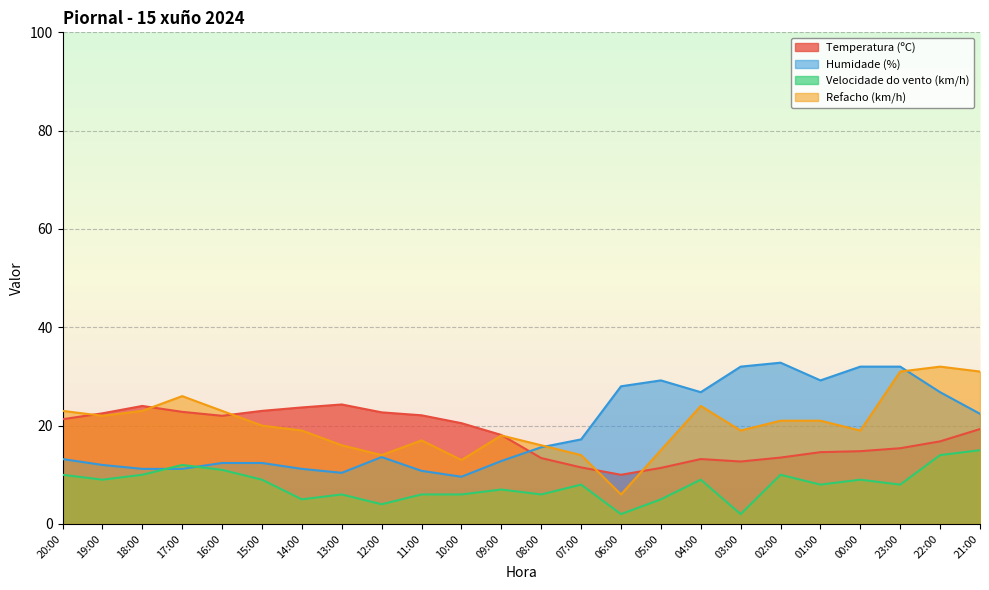

What is the minimum value shown in the chart?

2.0